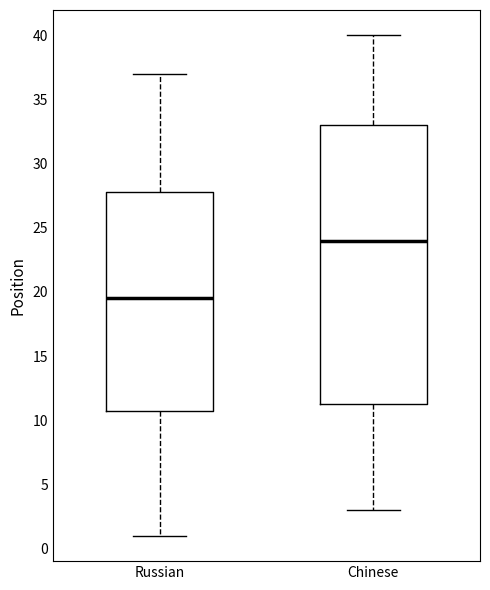

Reading left to right, read every box against the y-axis: the position of its median line, the range the box covers, and the ends of its whiskers. The values are not printed on the chart, so give them approximately, as read against the axis.

Russian: median 19.5, box 11.0 to 28.0, whiskers 1.0 to 37.0
Chinese: median 24.0, box 11.5 to 33.0, whiskers 3.0 to 40.0